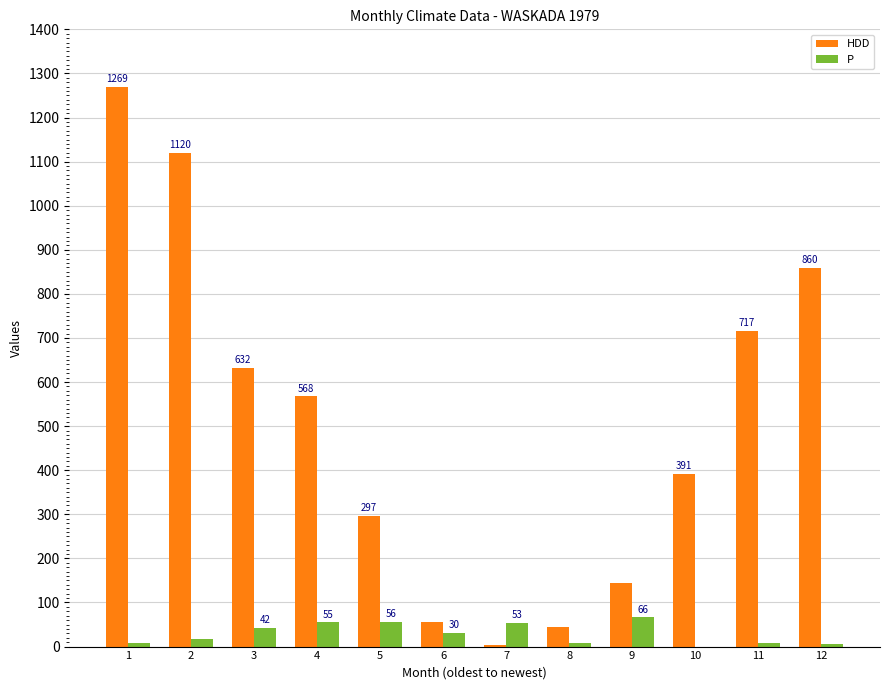

How many series are shown in this chart?

2